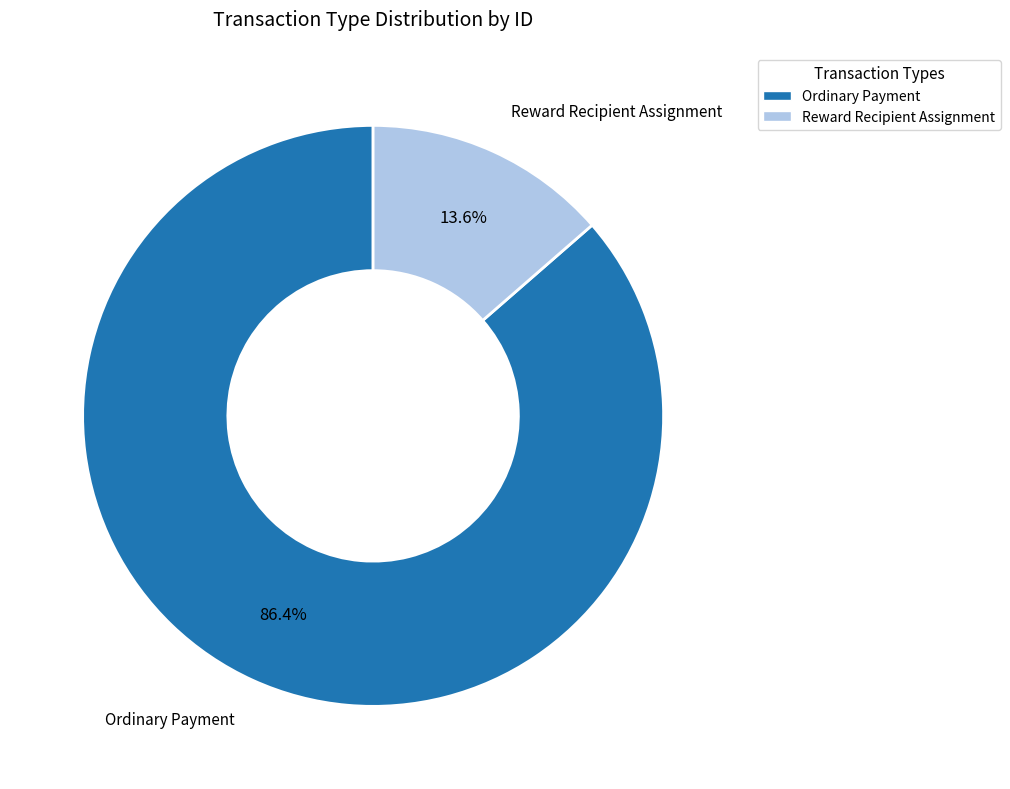

To the nearest percent, what percentage of the pie is Ordinary Payment?

86%